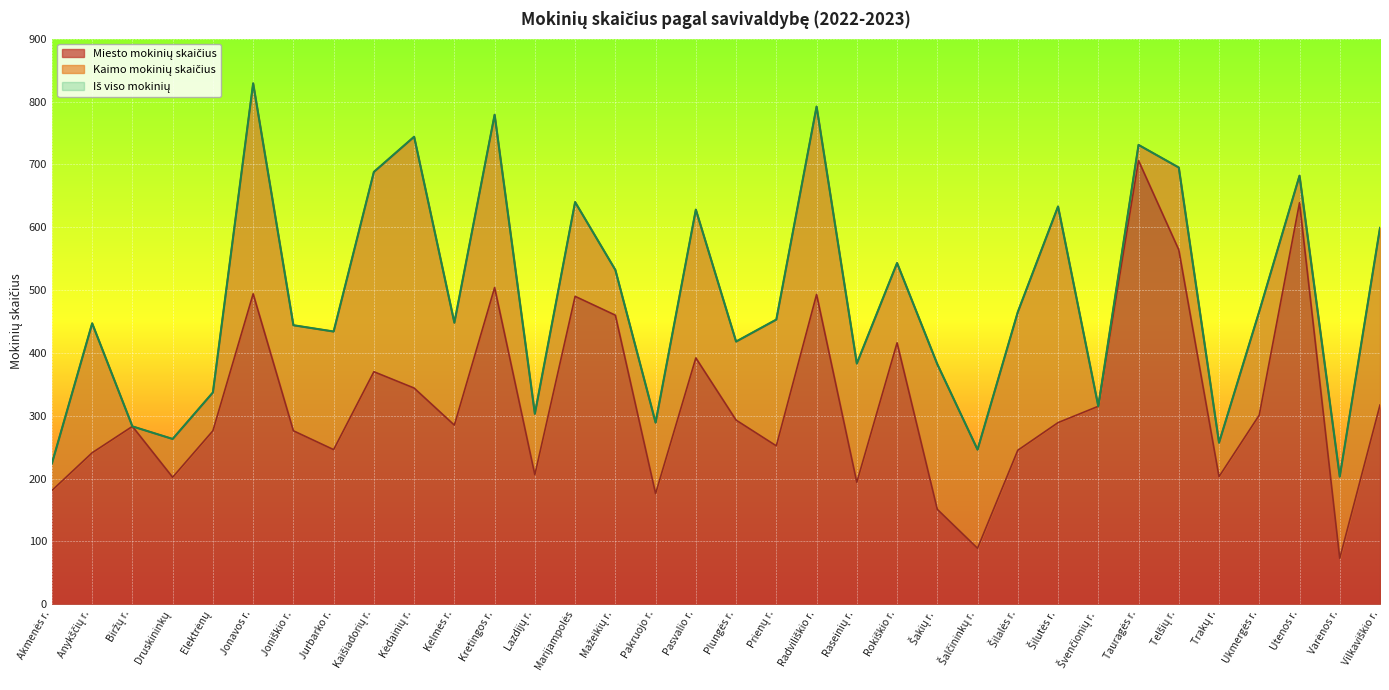

What is the value of the Iš viso mokinių point at the 21st from the left?

383